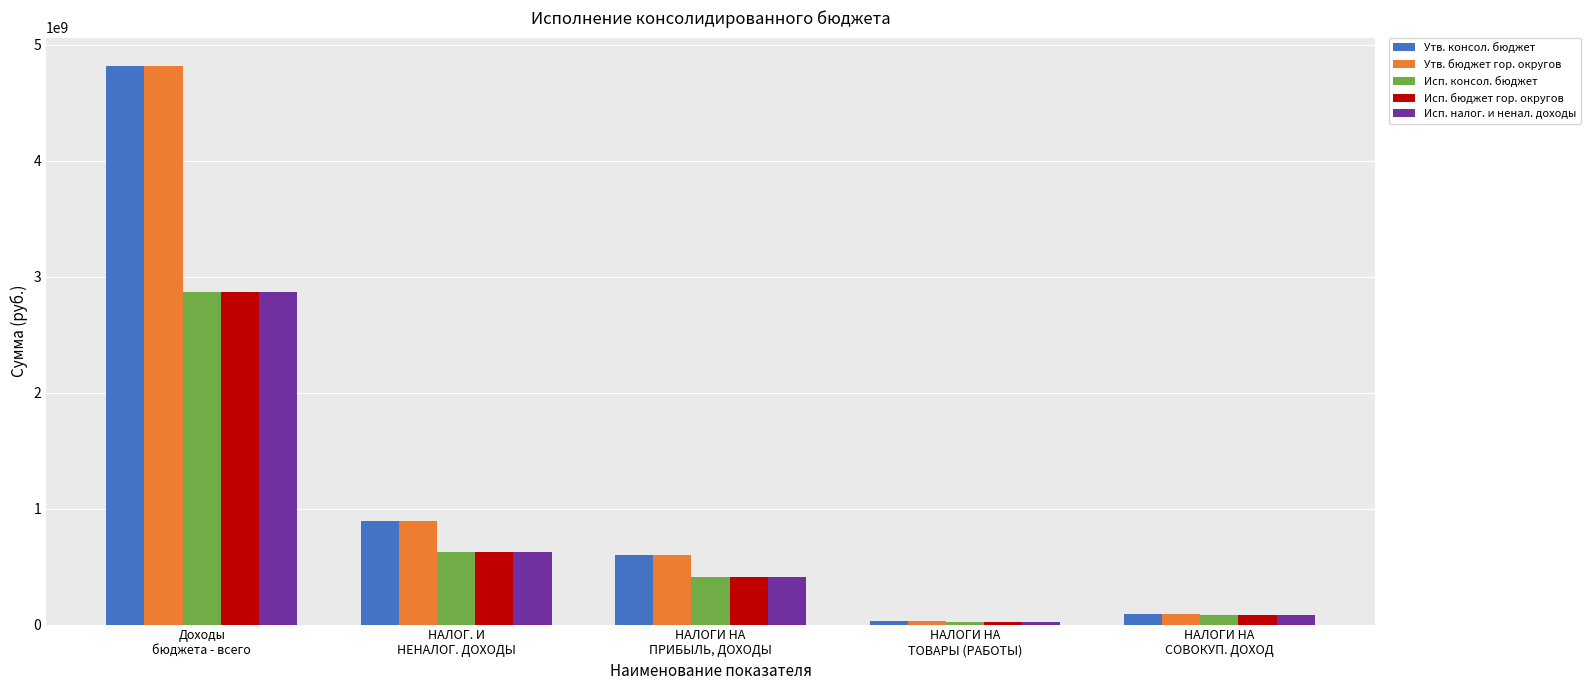

What is the average value of the Исп. бюджет гор. округов series?

800465733.7